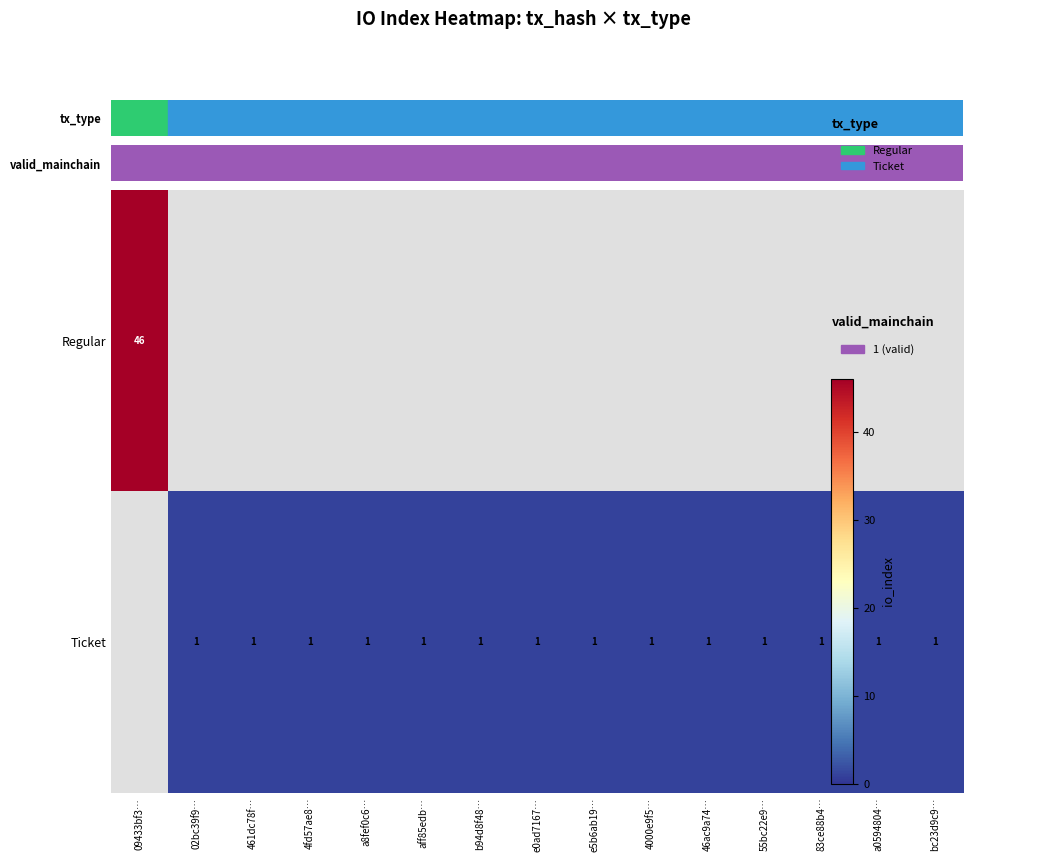

Is the value of Ticket at e0ad7167… greater than the value of Regular at 461dc78f…?

No